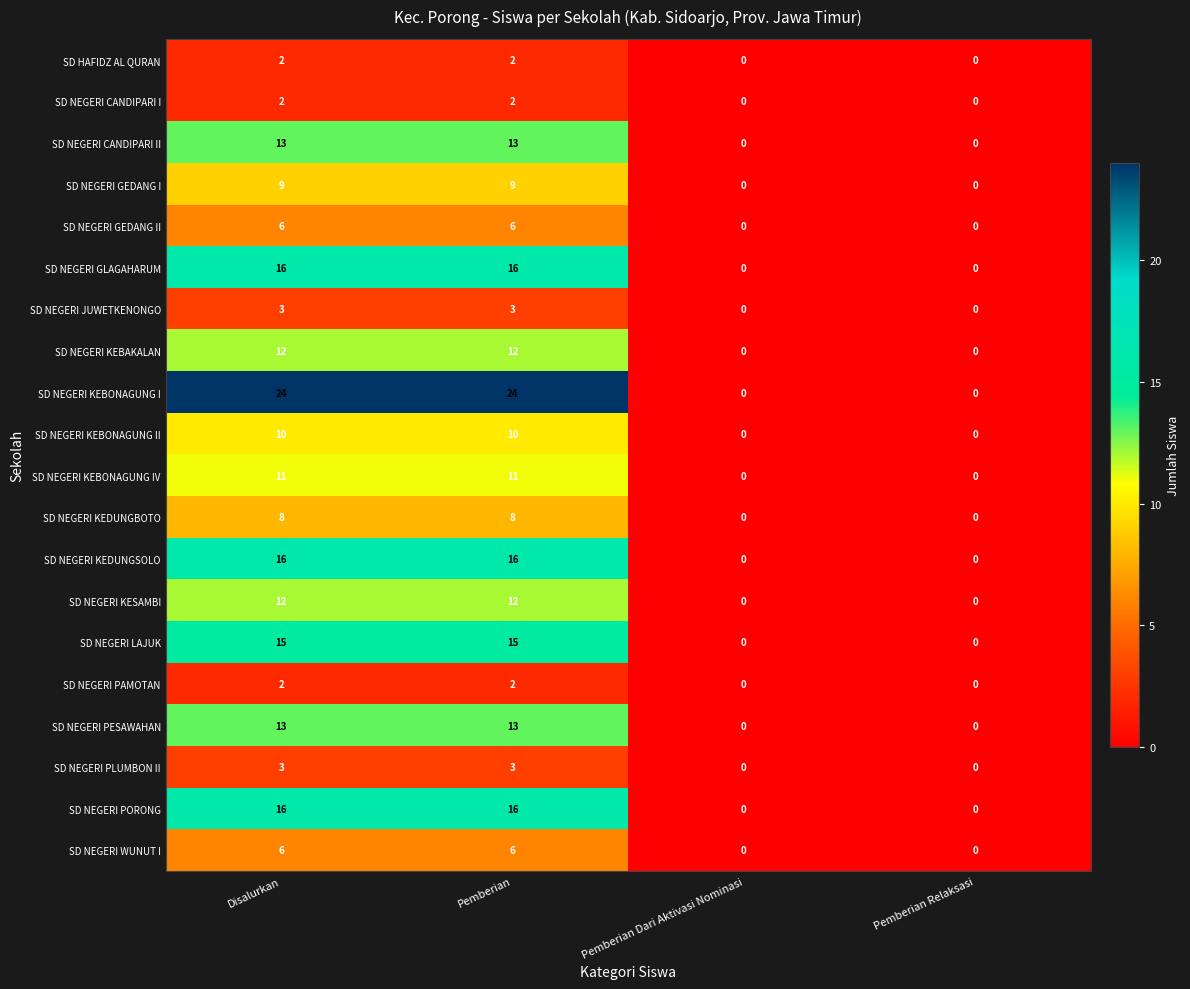

Which series has the largest total across all categories?

SD NEGERI KEBONAGUNG I